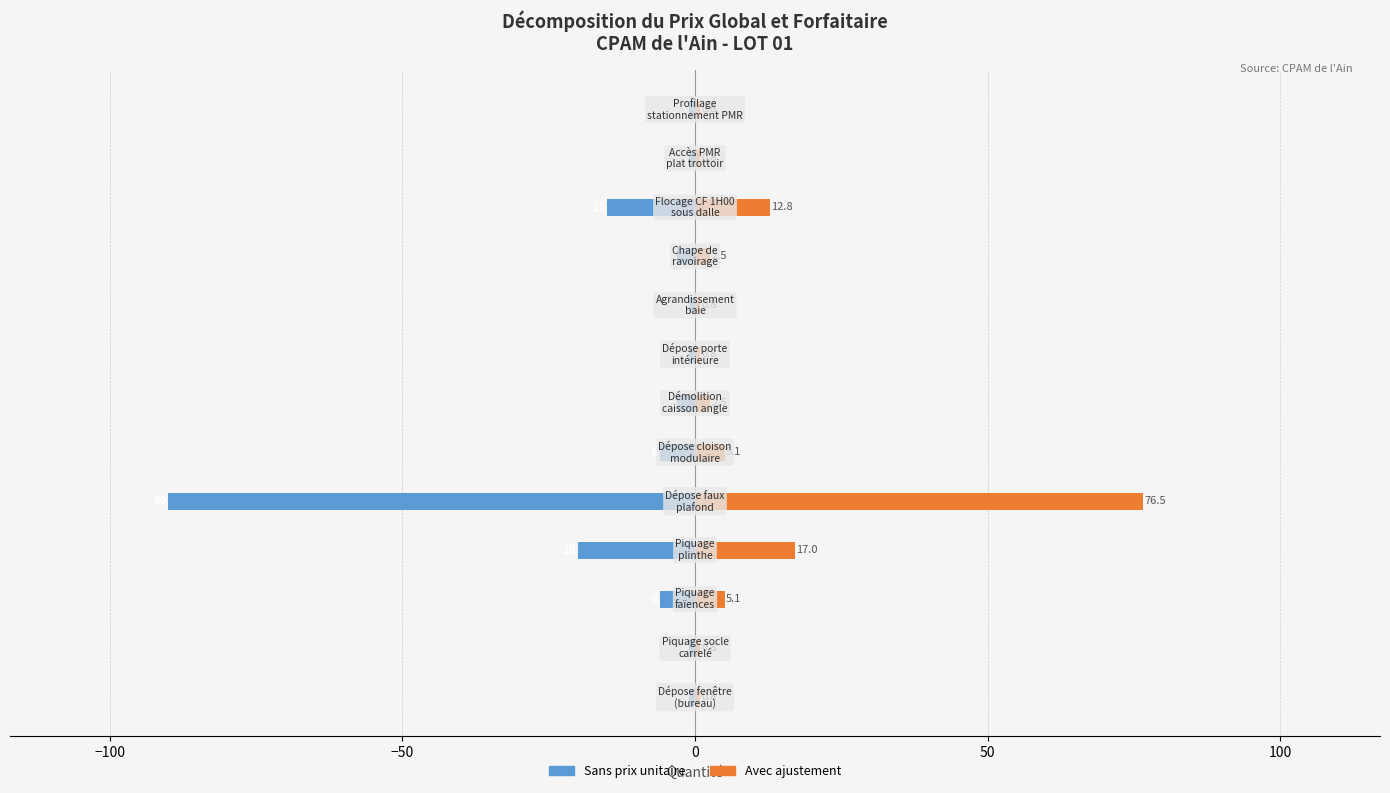

Reading left to right, what are all the values shown in this chart?

Sans prix unitaire: -1.0	-1.0	-6.0	-20.0	-90.0	-6.0	-3.0	-1.0	-1.0	-3.0	-15.0	-1.0	-1.0
Avec ajustement: 0.8	0.8	5.1	17.0	76.5	5.1	2.5	0.8	0.8	2.5	12.8	0.8	0.8